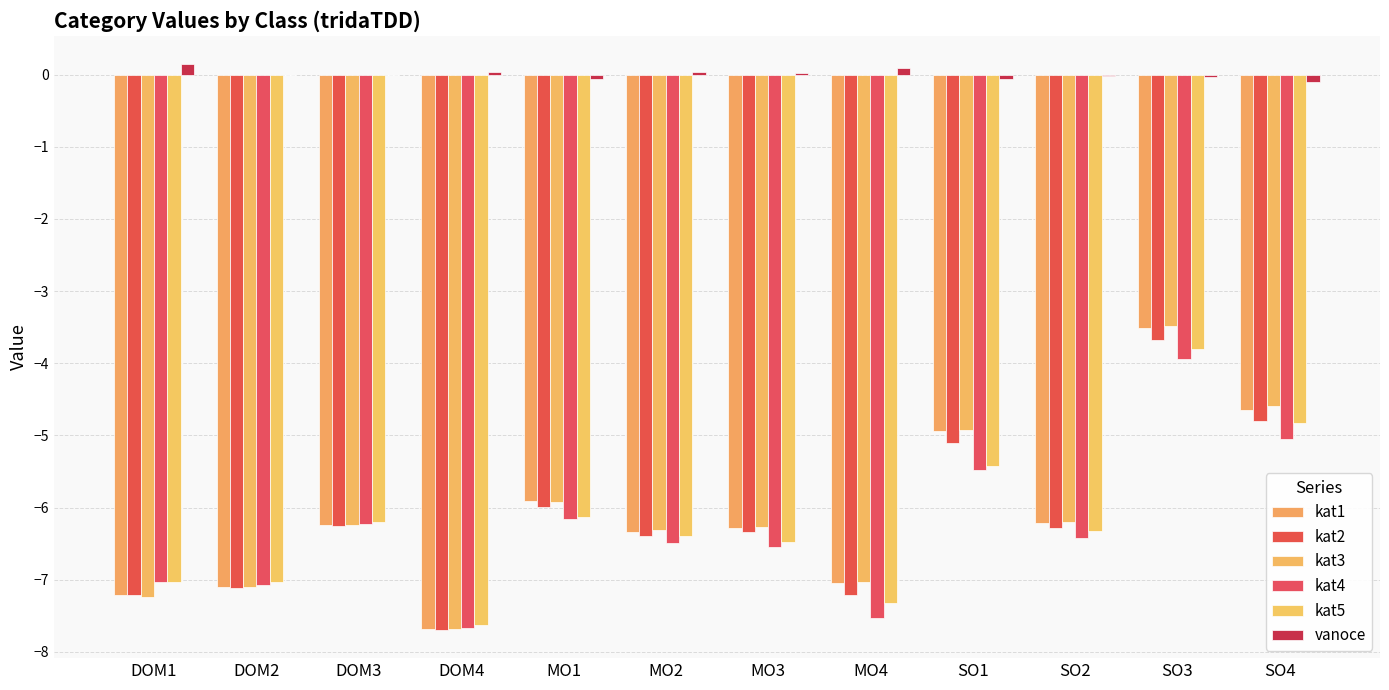

True or false: kat1 has a value of -7.0 at MO4.

True